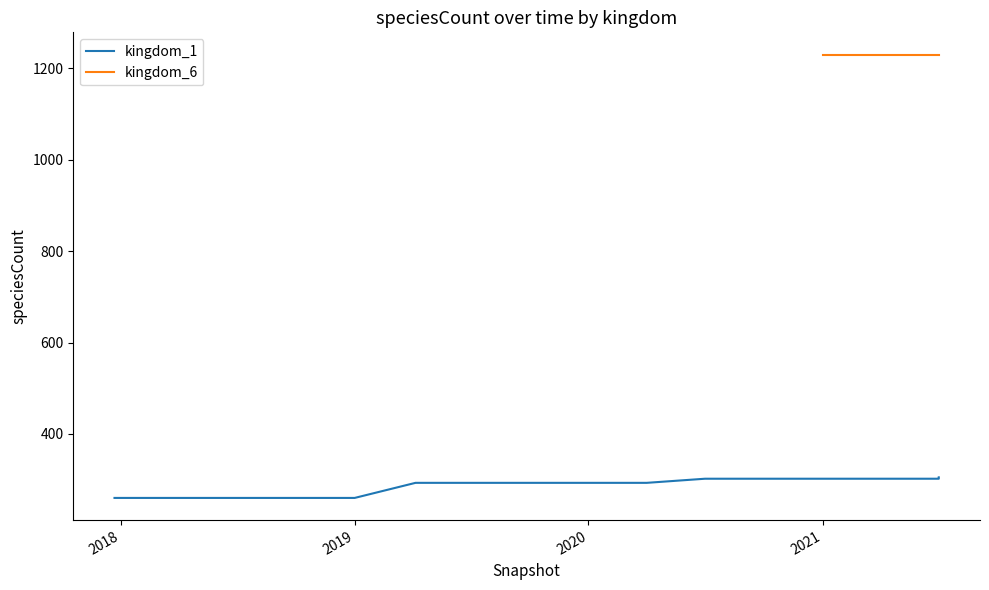

What is the minimum value shown in the chart?

260